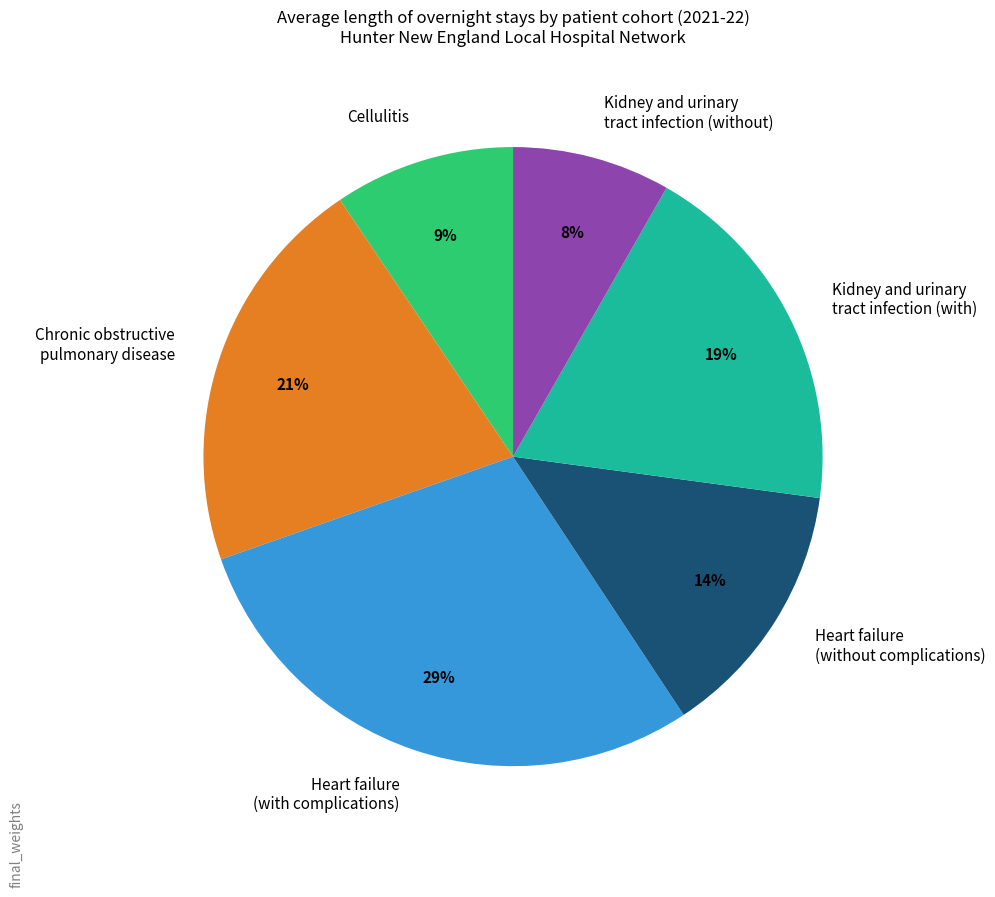

True or false: Kidney and urinary tract infection (without) accounts for 8% of the total.

True